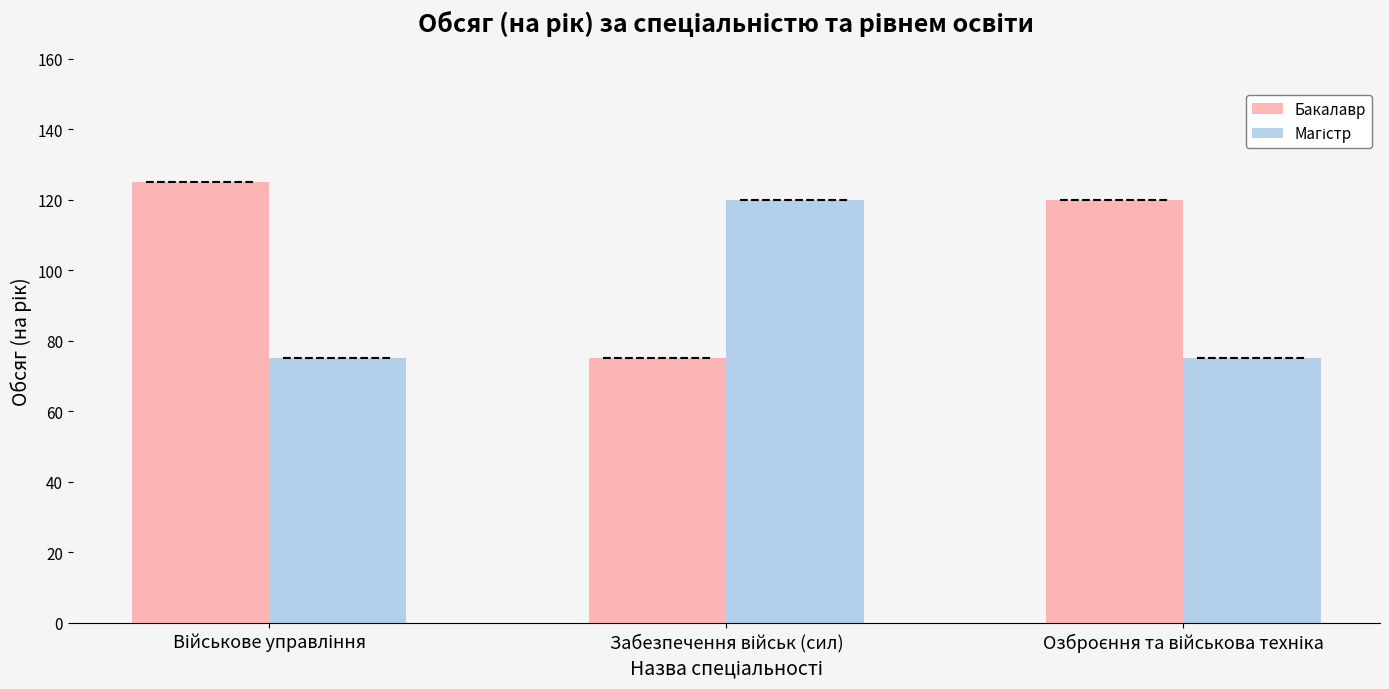

What is the sum of all Бакалавр values?

320